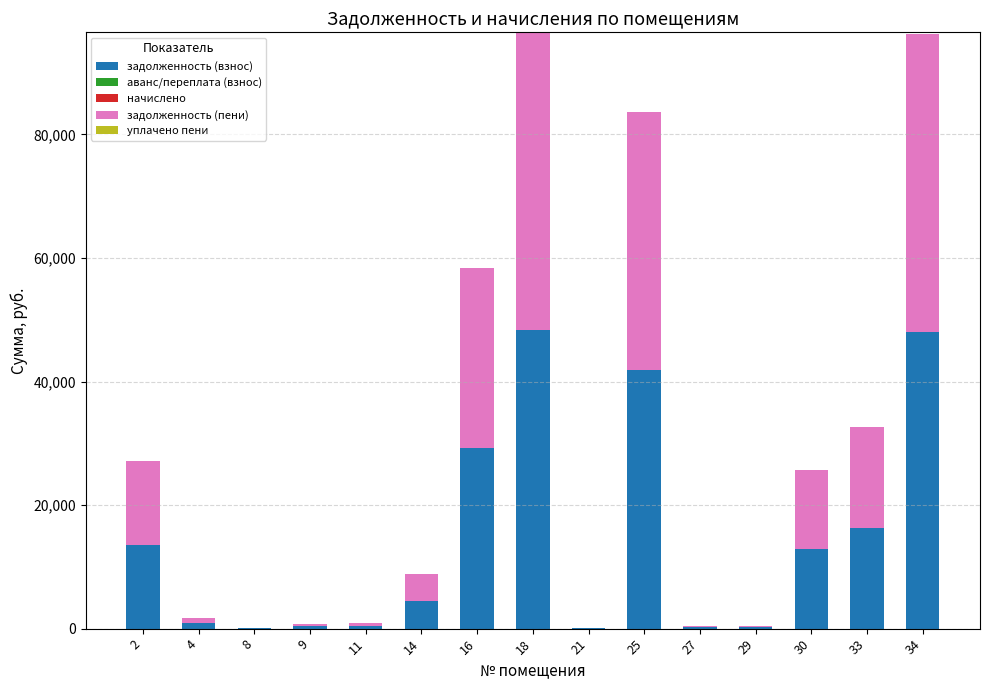

What is the highest value of the задолженность (взнос) series?

48269.3